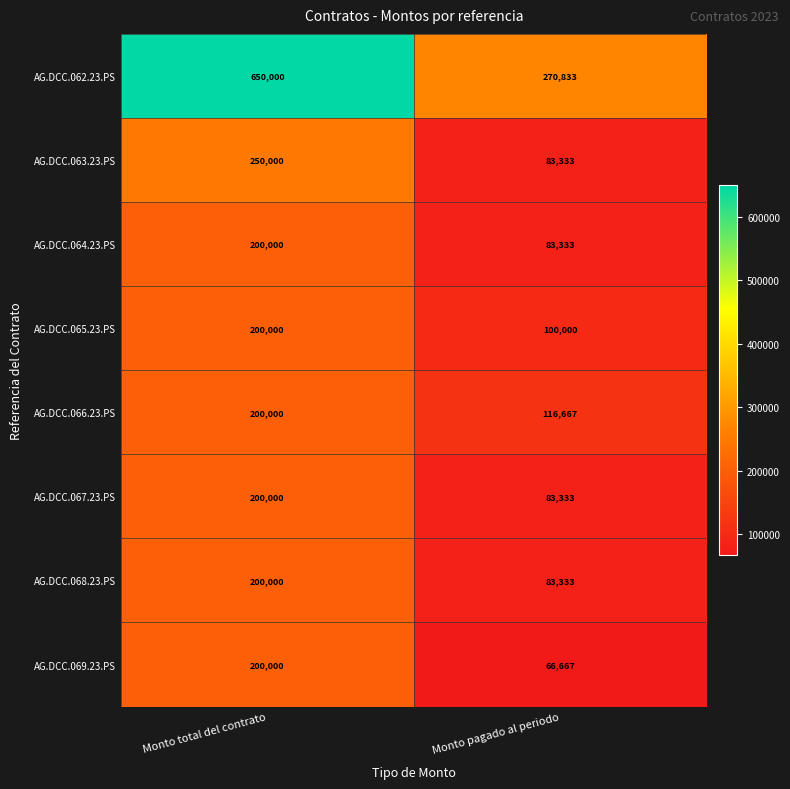

Which series changed the most between Monto total del contrato and Monto pagado al periodo?

AG.DCC.062.23.PS